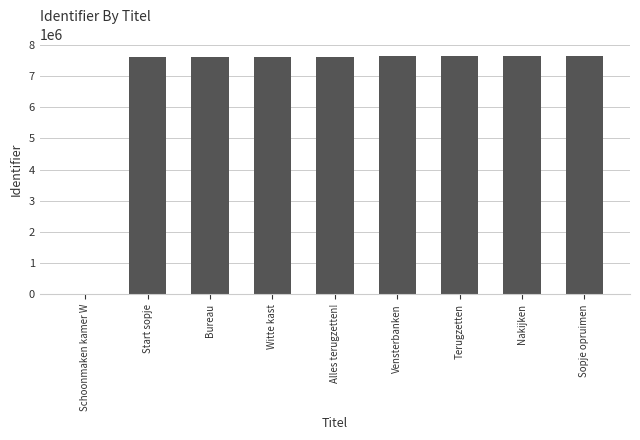

Where is the data nearest to the value 3816189?

Start sopje